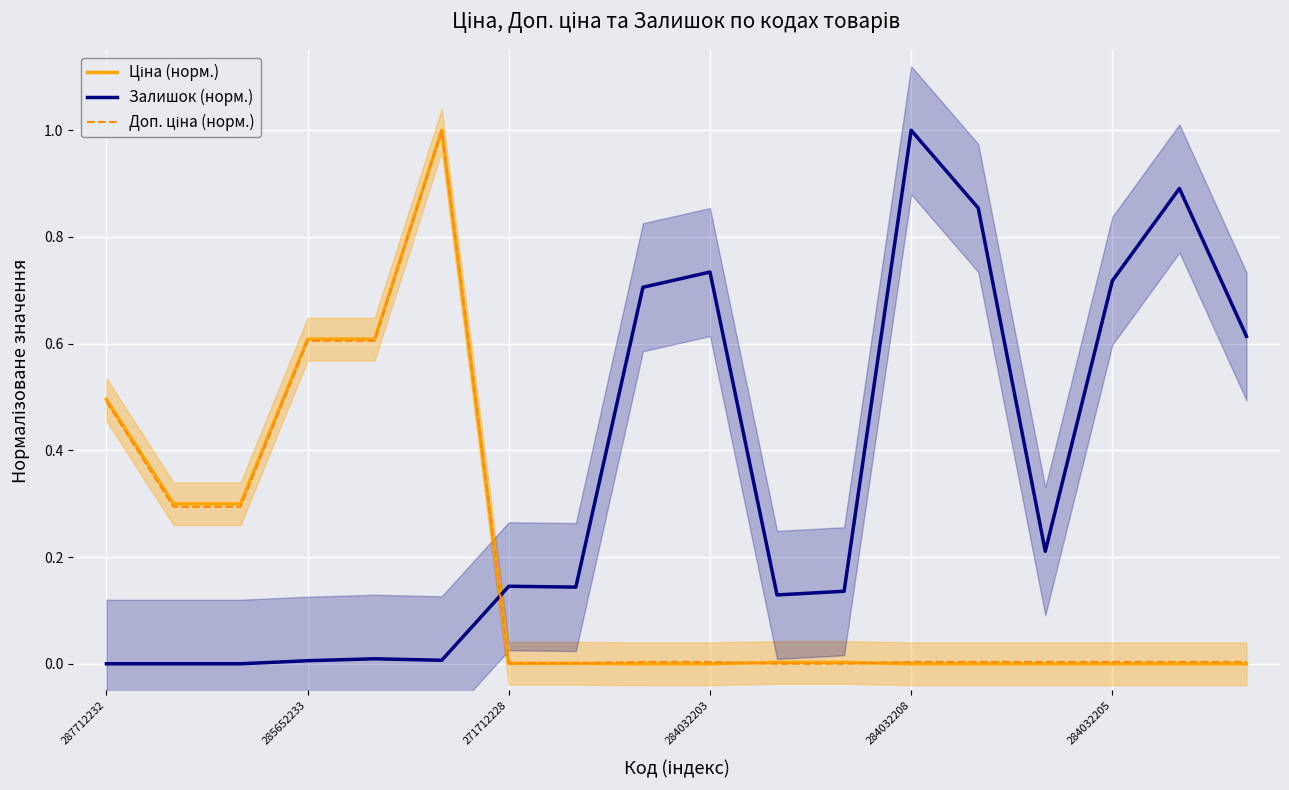

The value of Доп. ціна (норм.) at 10 is -0.3. True or false?

False